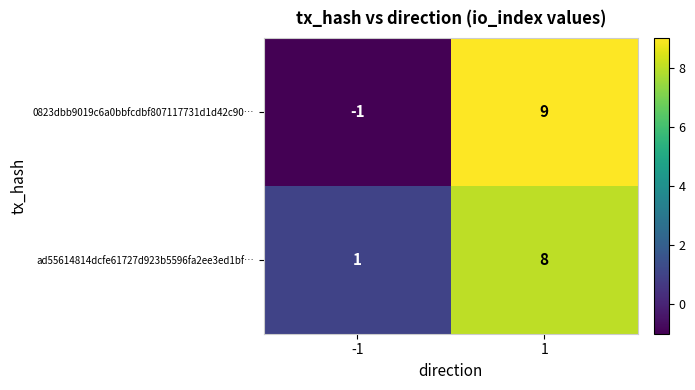

How many categories are shown in the chart?

2